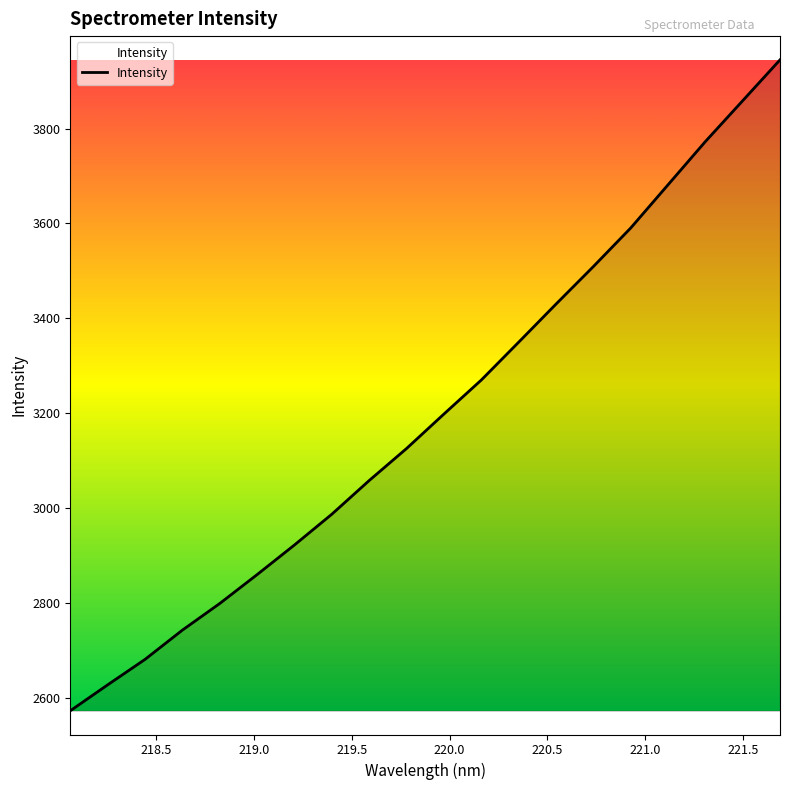

What is the difference between the maximum and minimum values?

1371.4